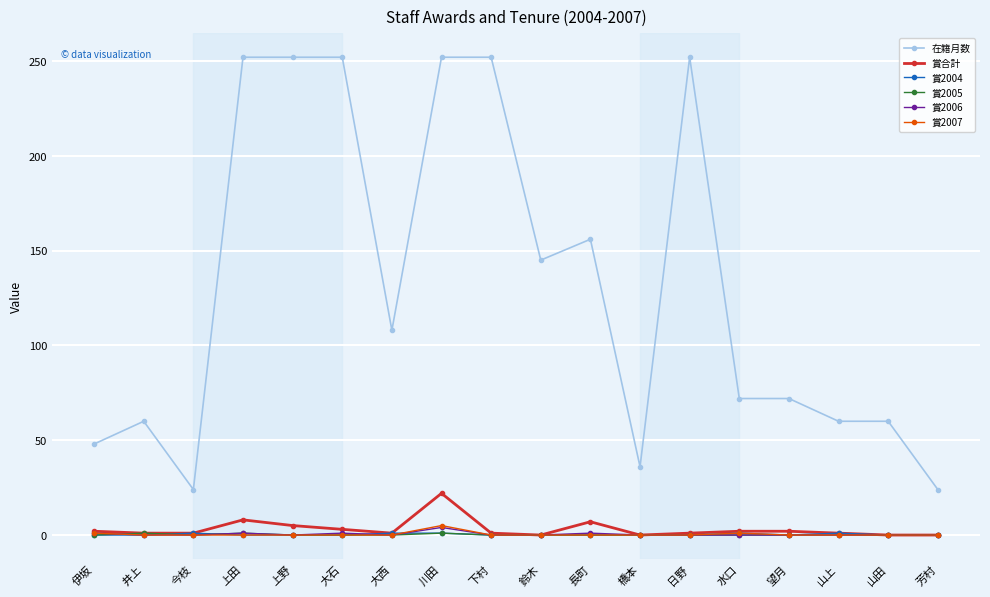

What is the label of the 6th point from the right?

日野